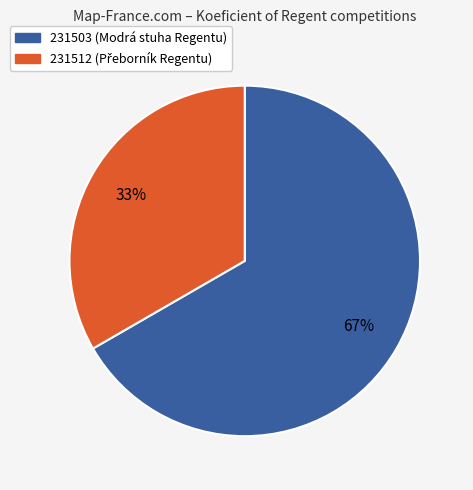

To the nearest percent, what percentage of the pie is 231503?

67%